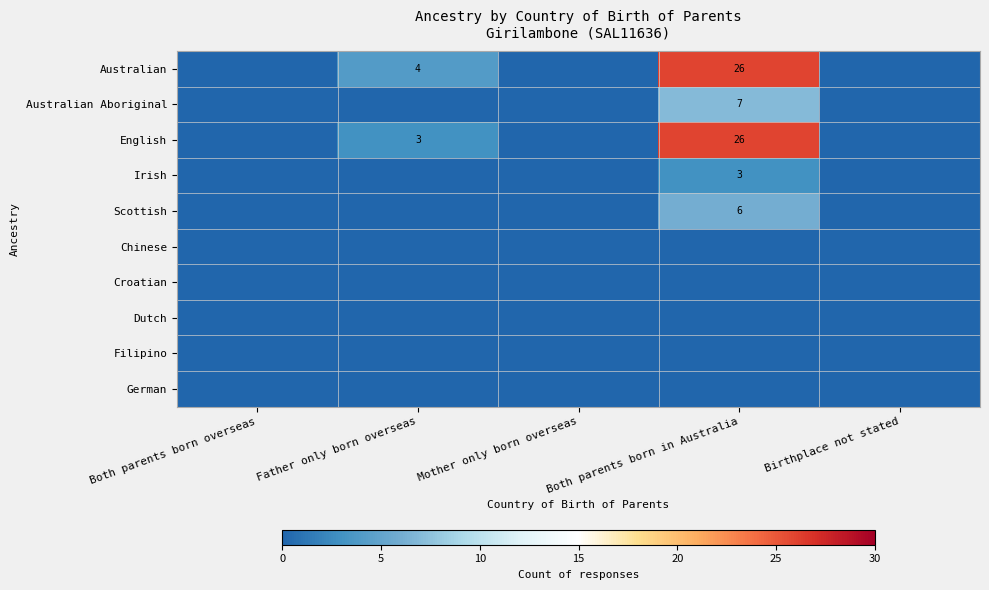

What is the maximum value for Australian?

26